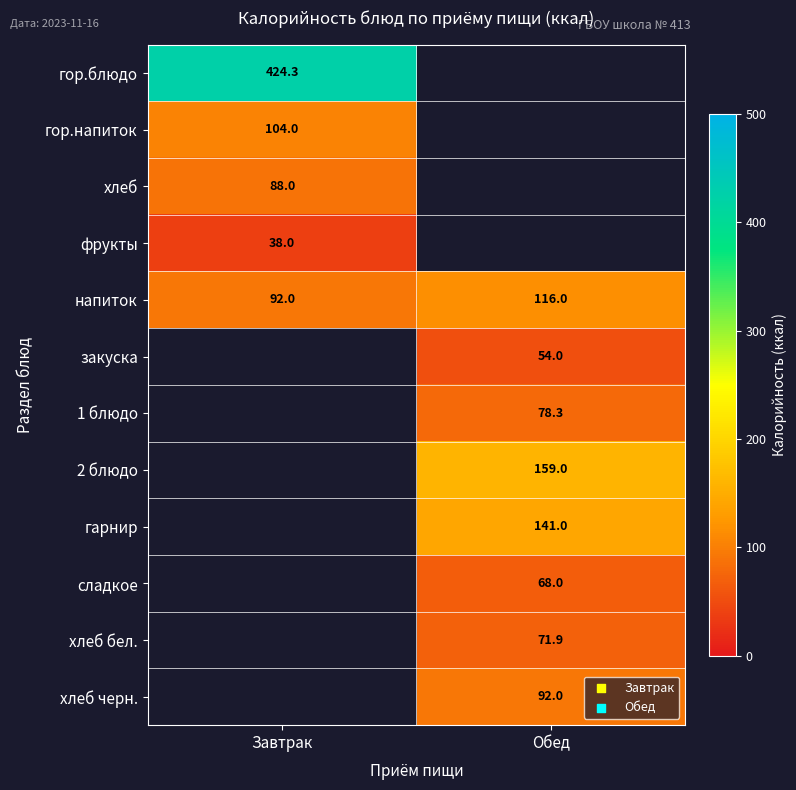

Where is напиток nearest to the value 104?

Завтрак